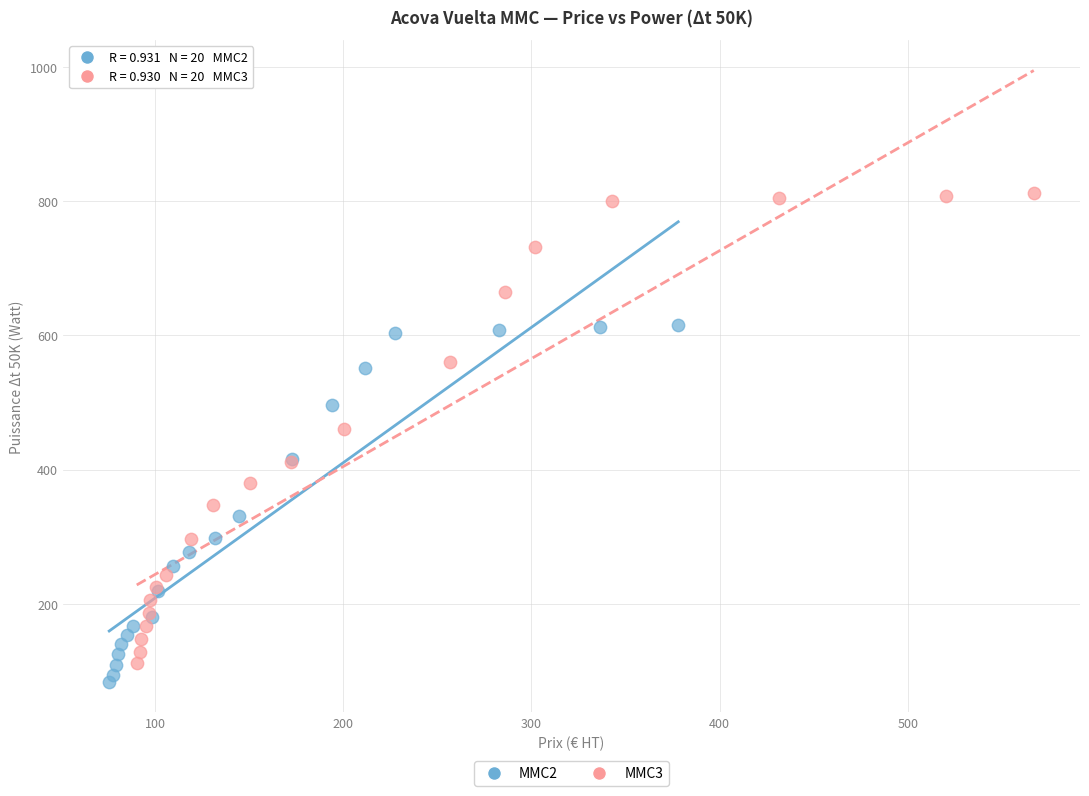

Which series contains the highest Y value?

MMC3